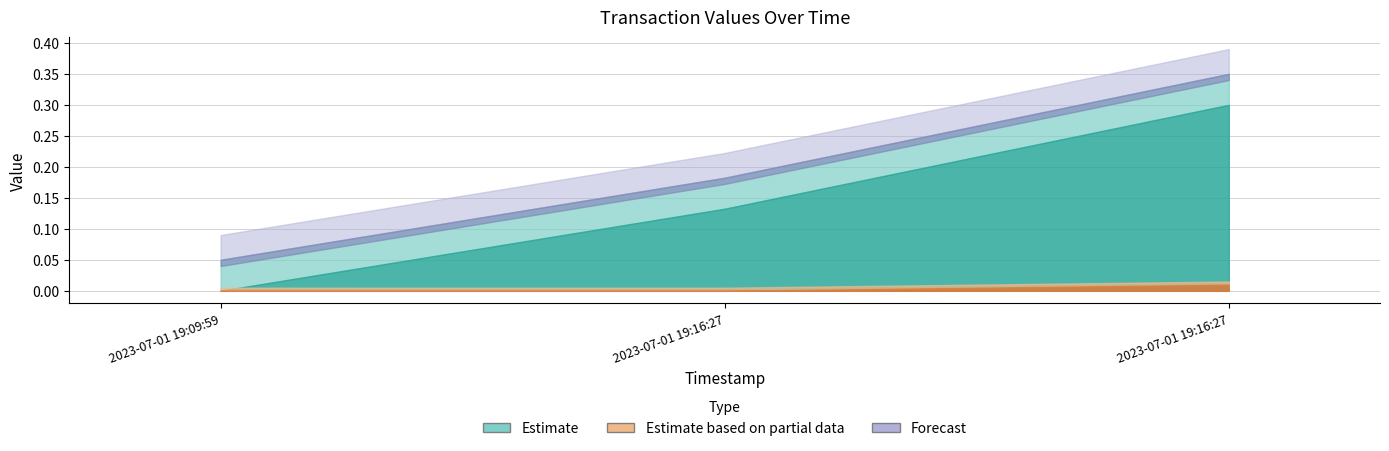

What is the minimum value for Amount_upper?

0.1